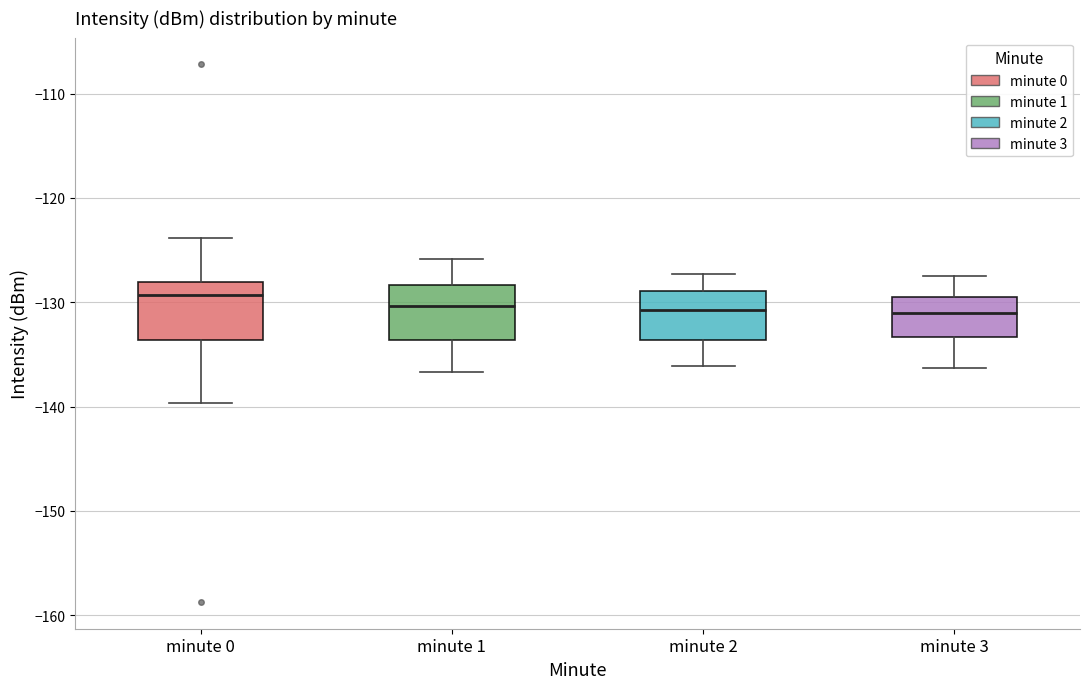

Reading left to right, transcribe this box plot: for each box, give where its median line is, the range the box spans, and where its two whiskers end, as read against the y-axis. The values are not printed on the chart, so give them approximately, as read against the axis.

minute 0: median -129, box -134 to -128, whiskers -140 to -124
minute 1: median -130, box -134 to -128, whiskers -137 to -126
minute 2: median -131, box -134 to -129, whiskers -136 to -127
minute 3: median -131, box -133 to -130, whiskers -136 to -127